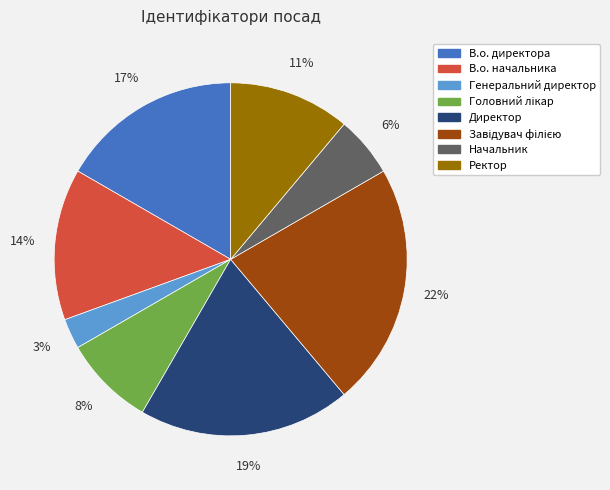

To the nearest percent, what portion does В.о. директора represent?

17%